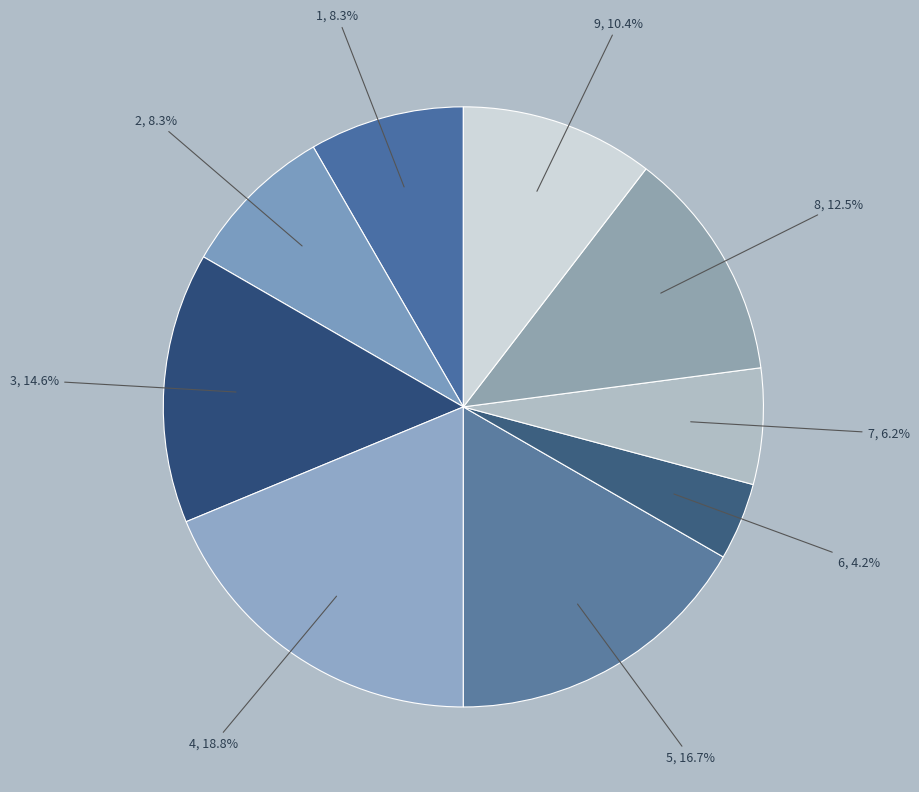

How many segments does this pie chart have?

9